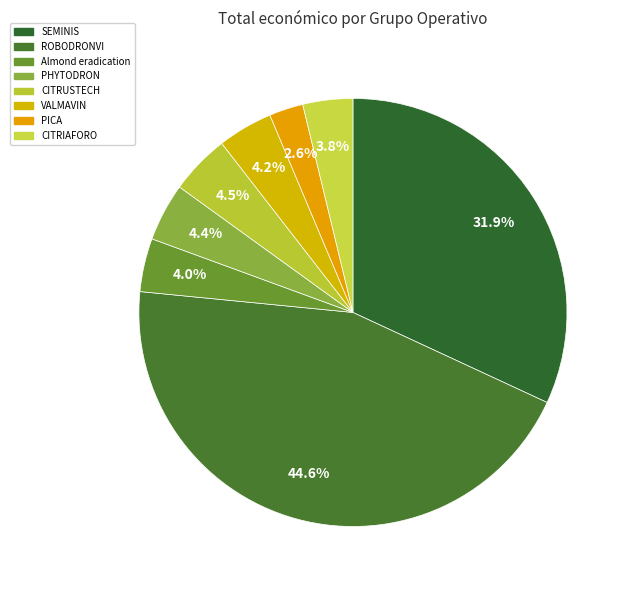

Count the number of slices in the pie.

8